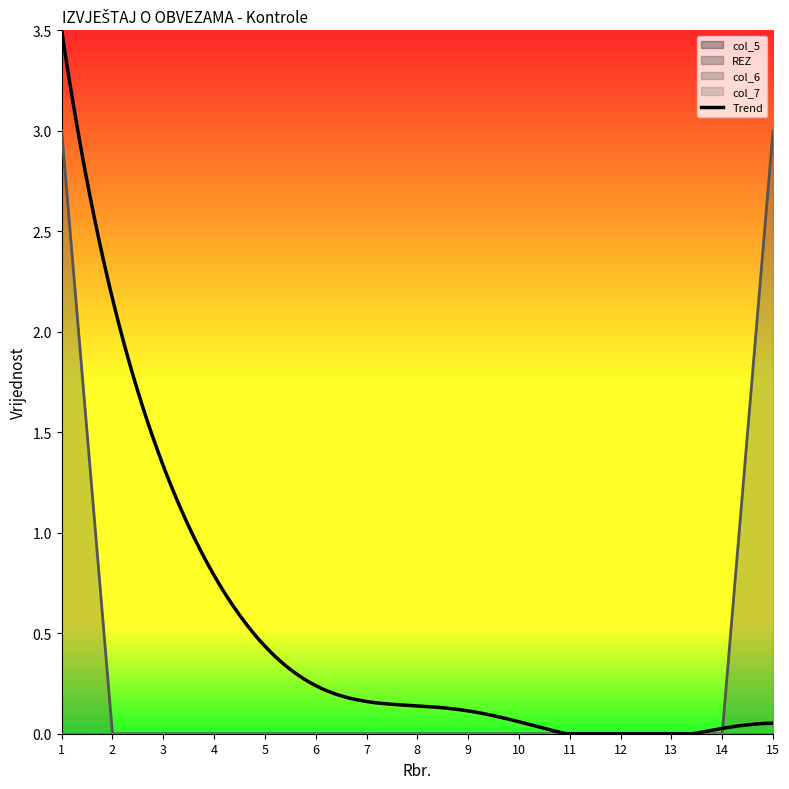

Reading right to left, extract all data points from this chart.

col_5: 15=0	14=0	13=0	12=0	11=0	10=0	9=0	8=0	7=0	6=0	5=0	4=0	3=0	2=0	1=0
REZ: 15=0	14=0	13=0	12=0	11=0	10=0	9=0	8=0	7=0	6=0	5=0	4=0	3=0	2=0	1=0
col_6: 15=3	14=0	13=0	12=0	11=0	10=0	9=0	8=0	7=0	6=0	5=0	4=0	3=0	2=0	1=3
col_7: 15=0	14=0	13=0	12=0	11=0	10=0	9=0	8=0	7=0	6=0	5=0	4=0	3=0	2=0	1=0